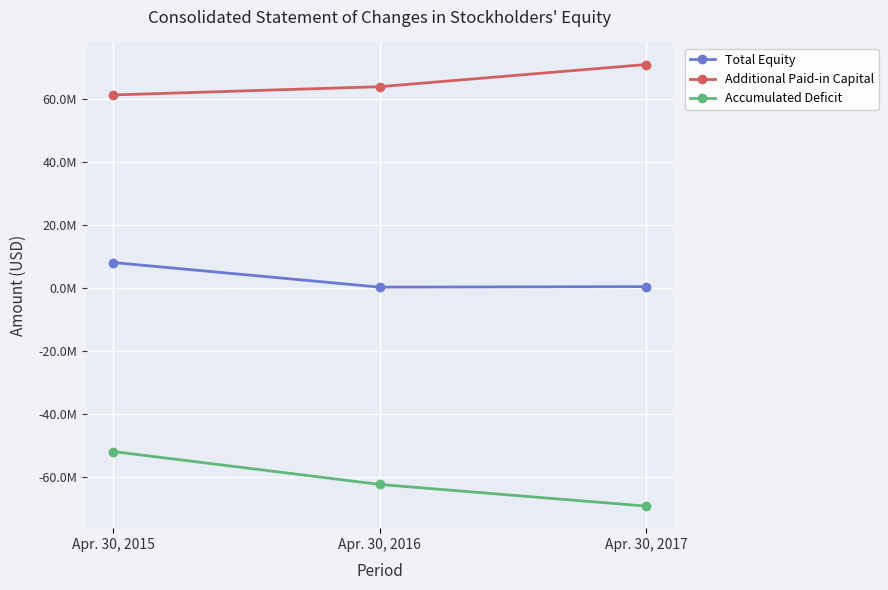

What is the approximate value of Total Equity at Apr. 30, 2015?

8059000